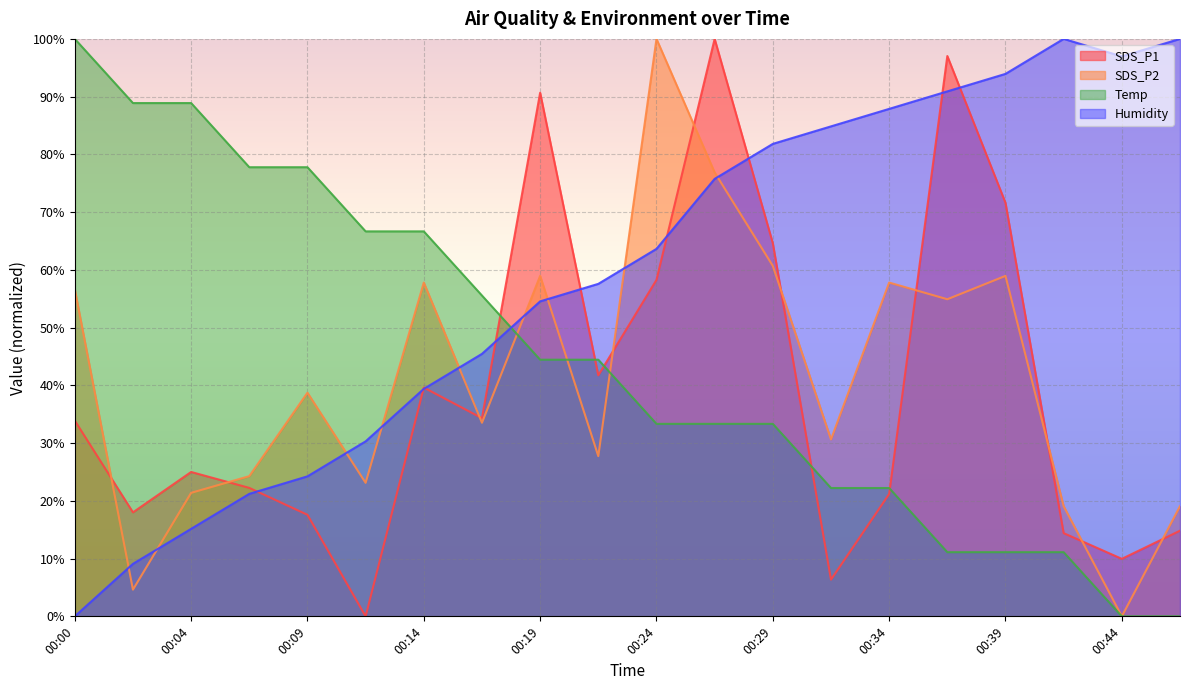

Between 00:29 and 00:34, which is larger?

00:29